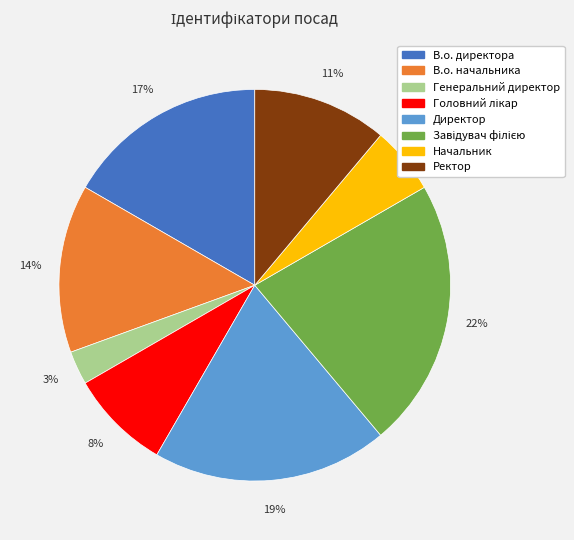

How many slices are in this pie chart?

8